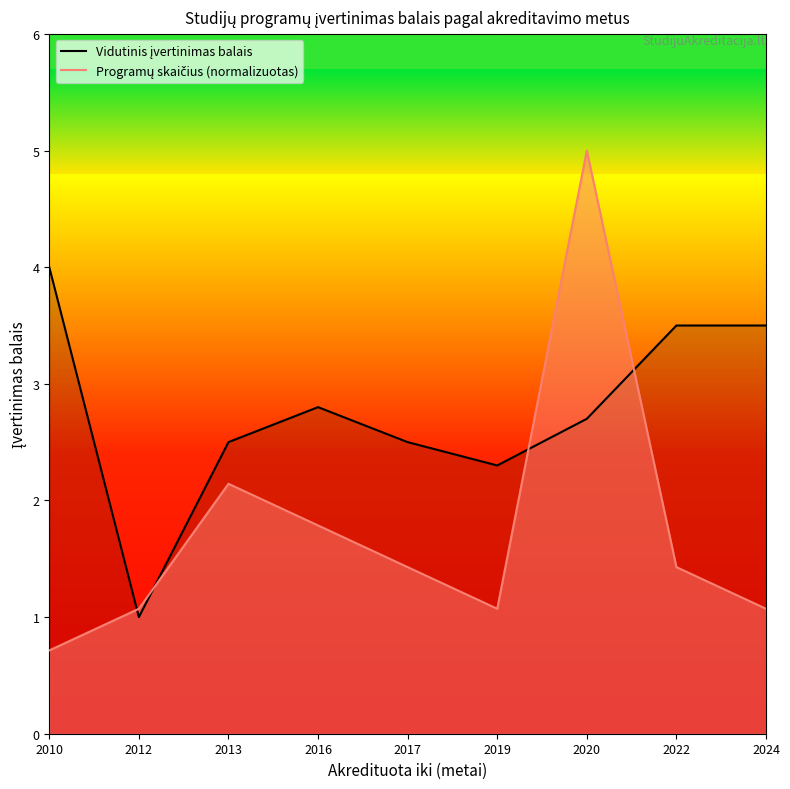

How many lines are shown in the chart?

2